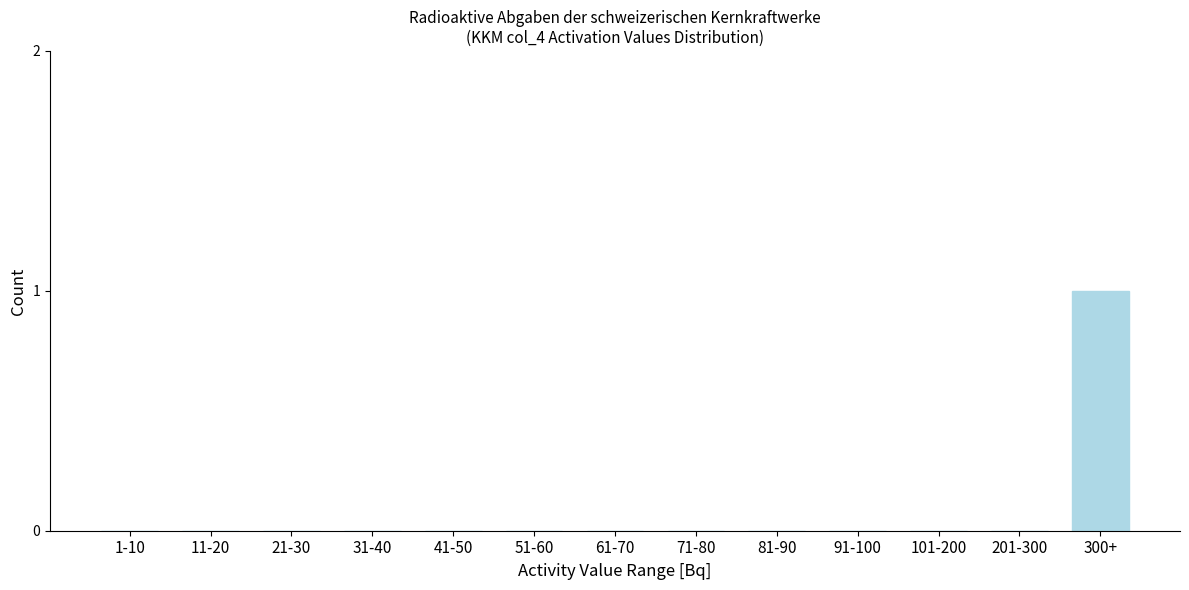

Reading left to right, what are all the values shown in this chart?

1-10=0	11-20=0	21-30=0	31-40=0	41-50=0	51-60=0	61-70=0	71-80=0	81-90=0	91-100=0	101-200=0	201-300=0	300+=1